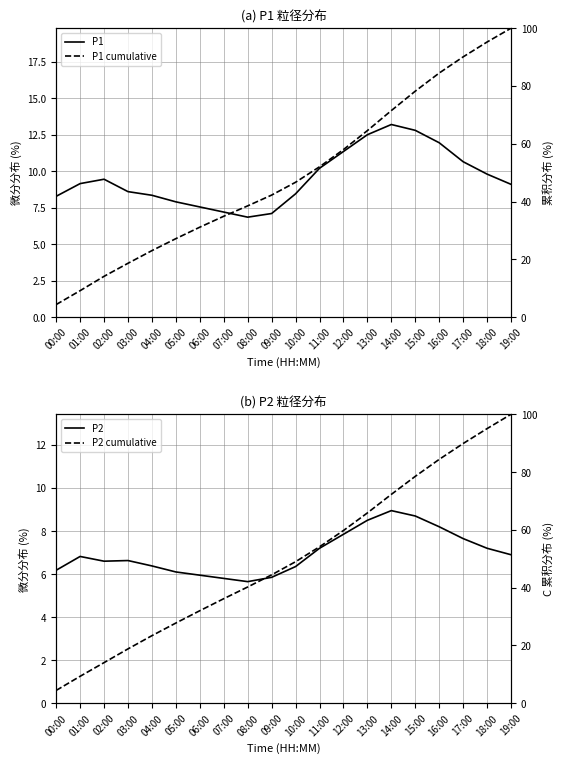

What is the value of the P2 cumulative point at the 9th from the left?

40.2